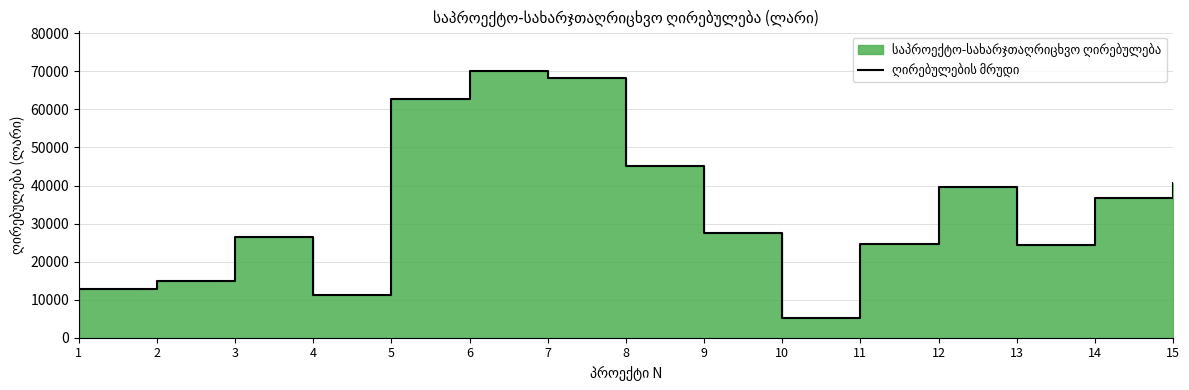

What is the value of the 15th point from the left?

40604.6